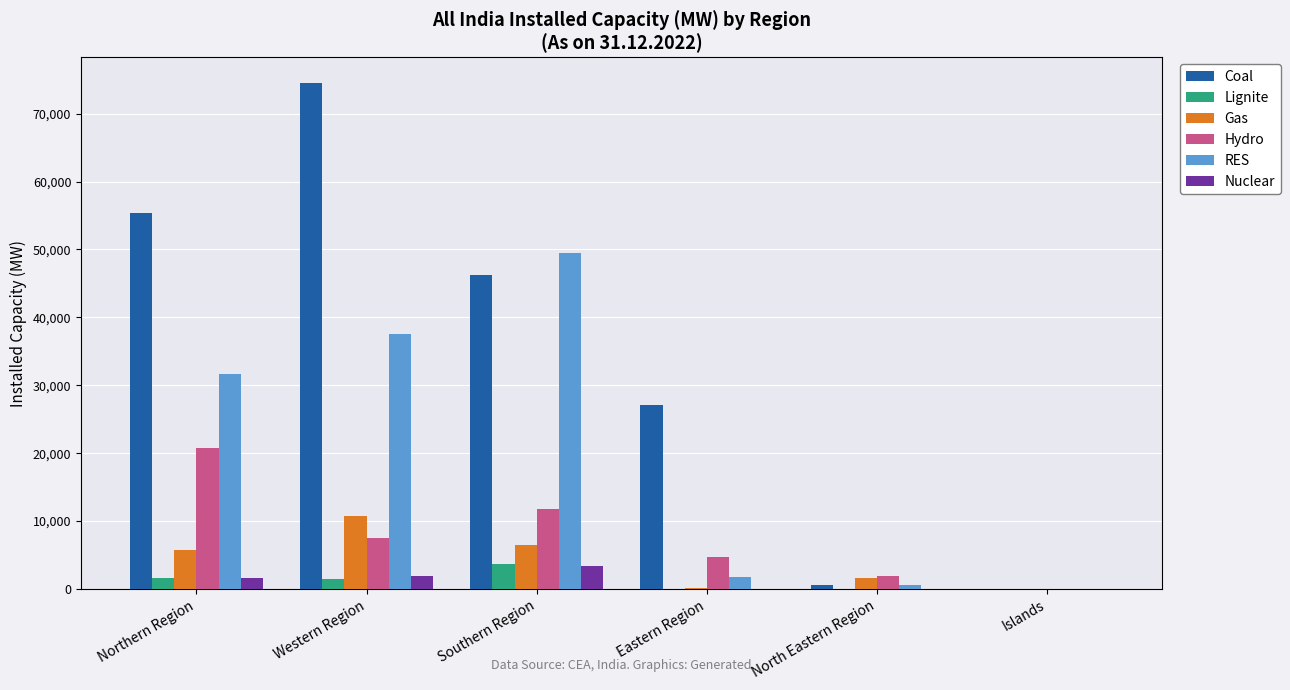

What is the sum of all Gas values?

24824.2